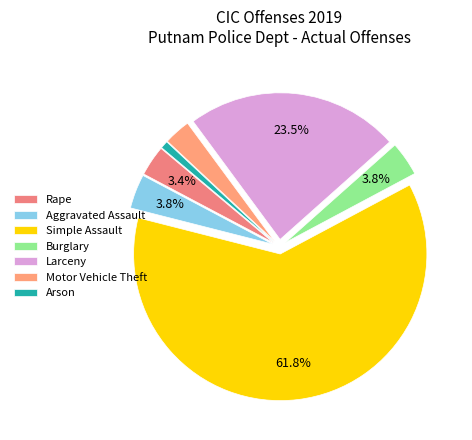

To the nearest percent, what is the difference between the largest and smallest slice percentages?

61%